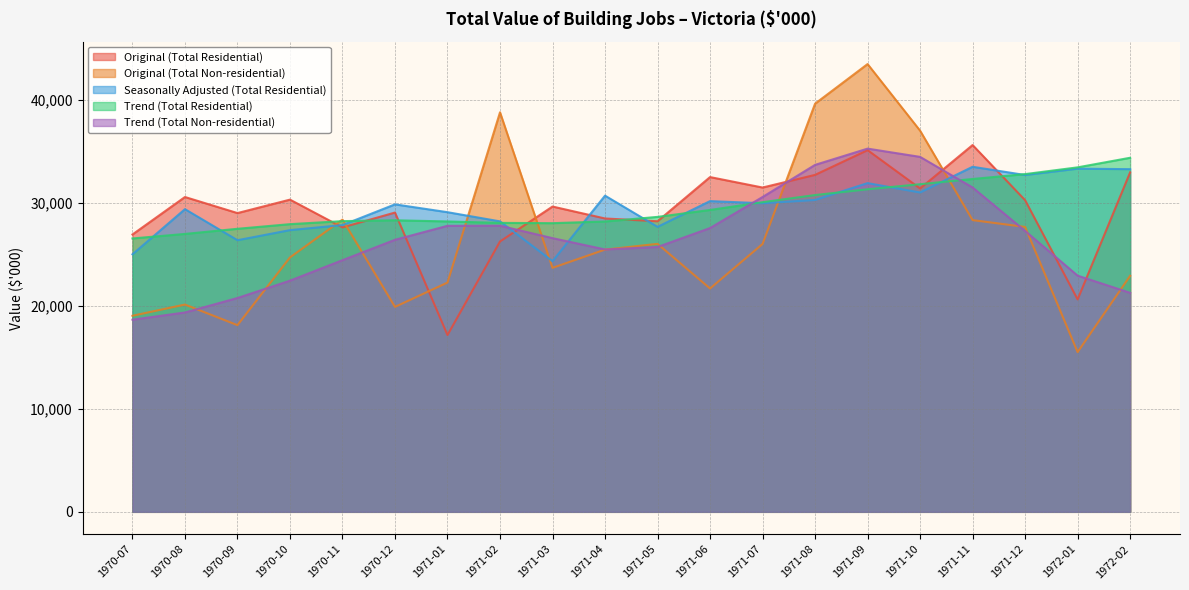

The Original (Total Non-residential) series shows 39666 at 1971-08. True or false?

True